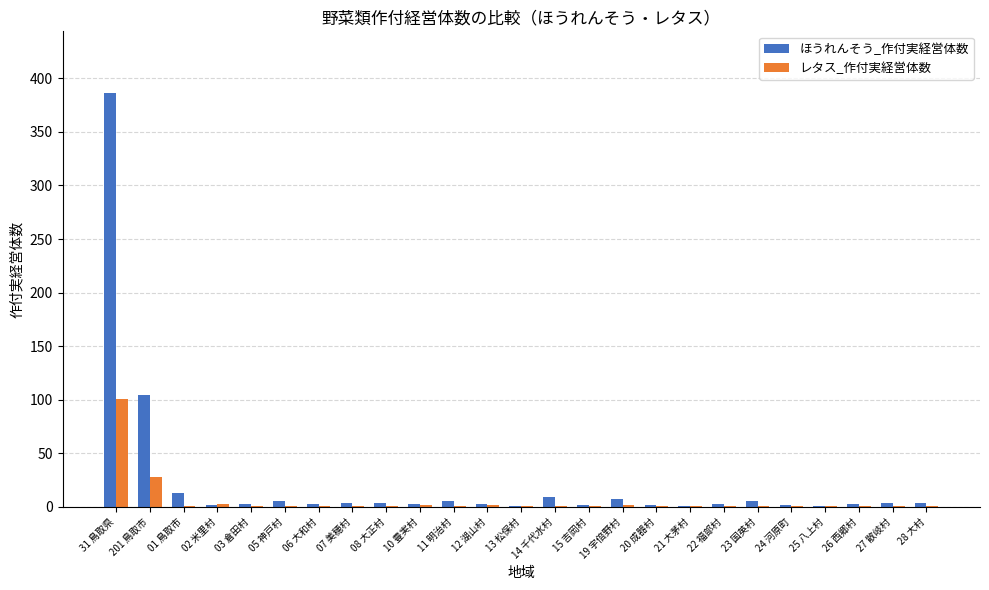

What is the sum of all ほうれんそう_作付実経営体数 values?

579